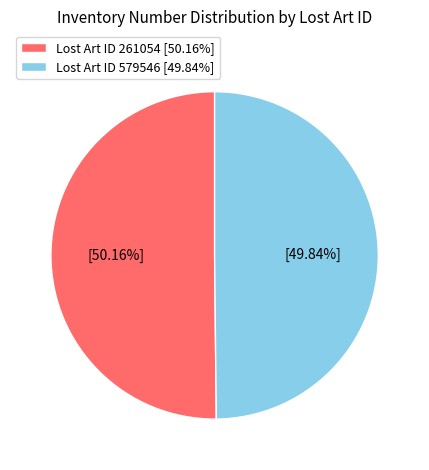

What is the ratio of the value at Lost Art ID 579546 [49.84%] to the value at Lost Art ID 261054 [50.16%]?

1.0